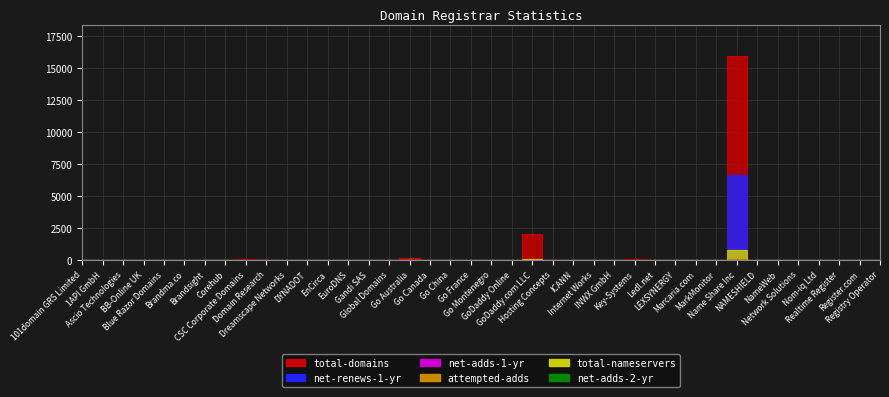

Count the number of data series in this chart.

6